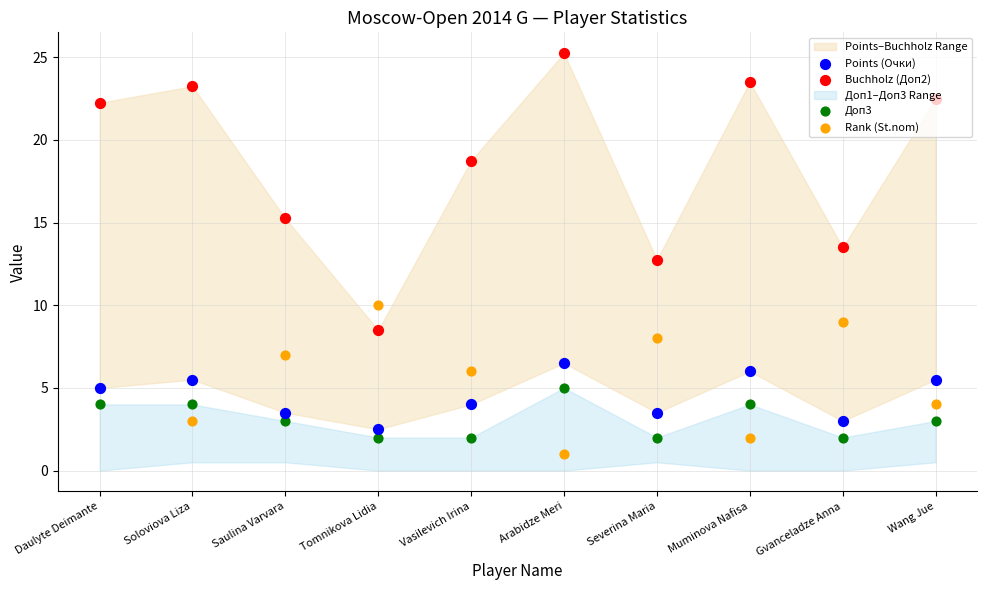

At how many categories does at least one series exceed 1?

10